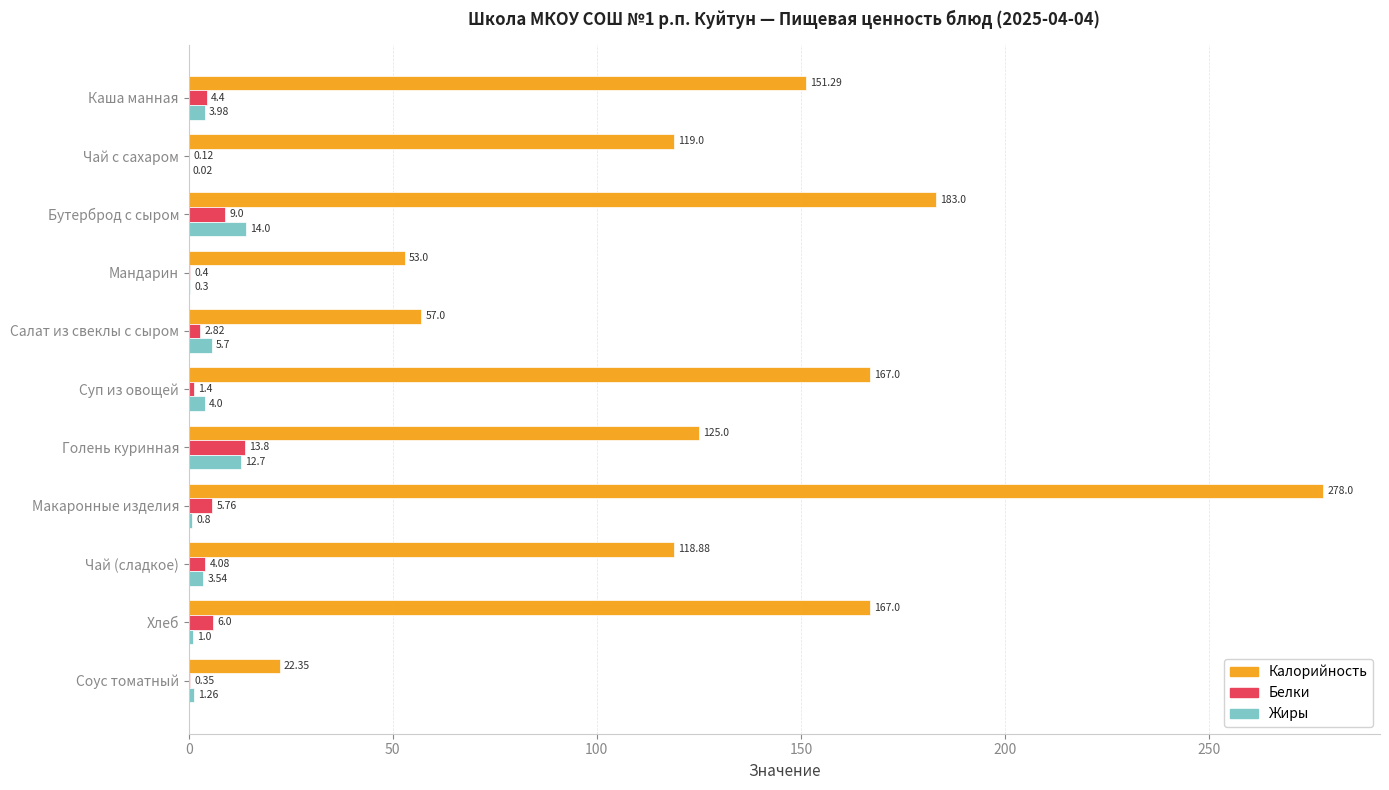

At which label is Калорийность closest to 150?

Каша манная